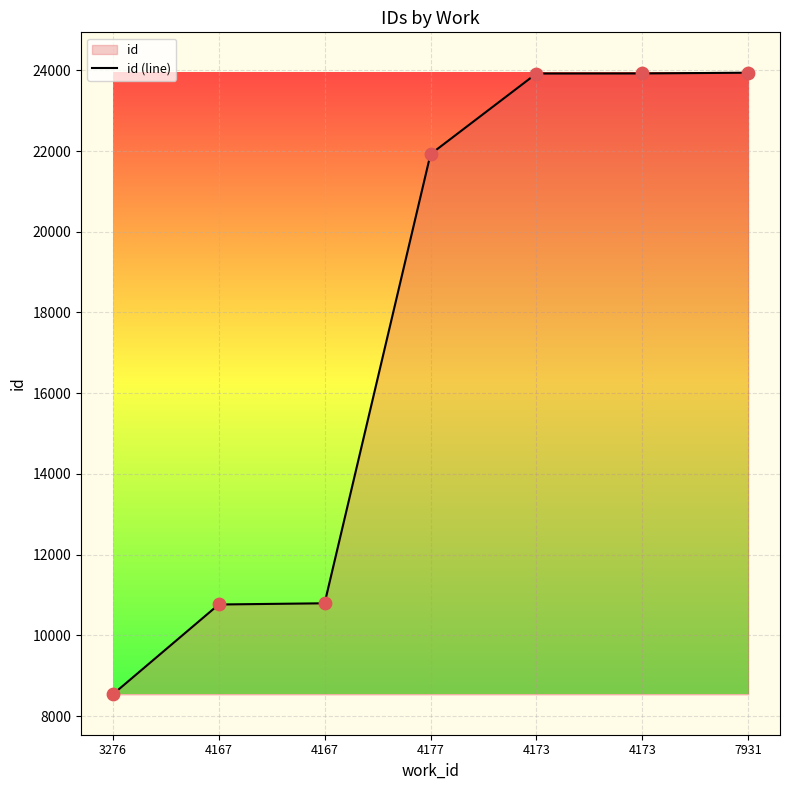

What is the ratio of the value at 7931 to the value at 4173?

1.0